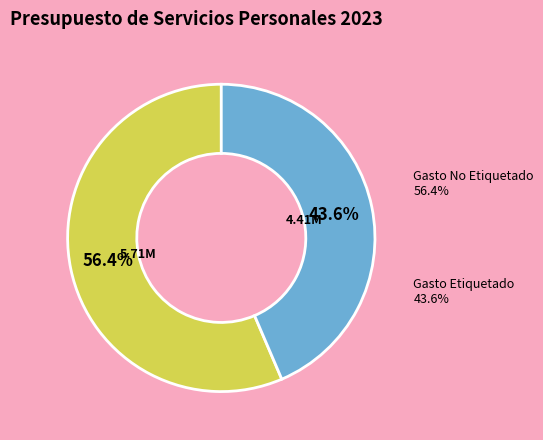

Approximately how many times larger is the value at Gasto No Etiquetado compared to Gasto Etiquetado?

1.3